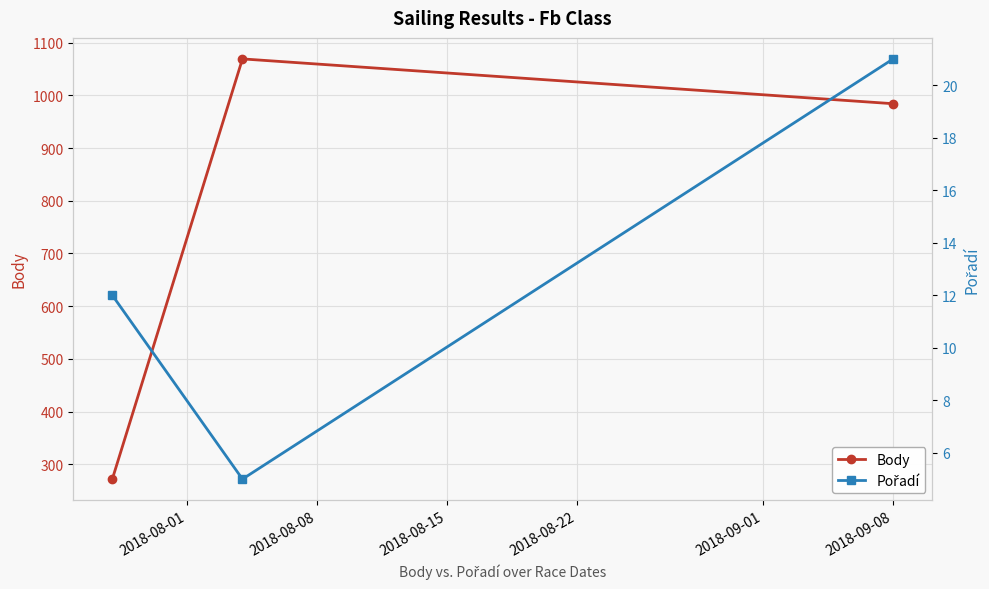

What is the minimum value for Body?

272